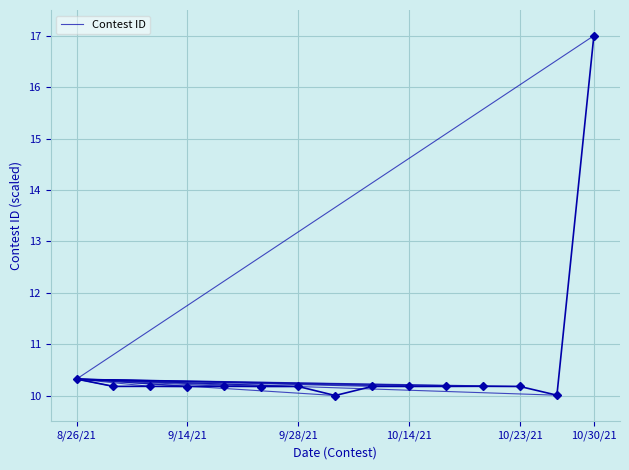

At which label is the value closest to 13?

8/26/21